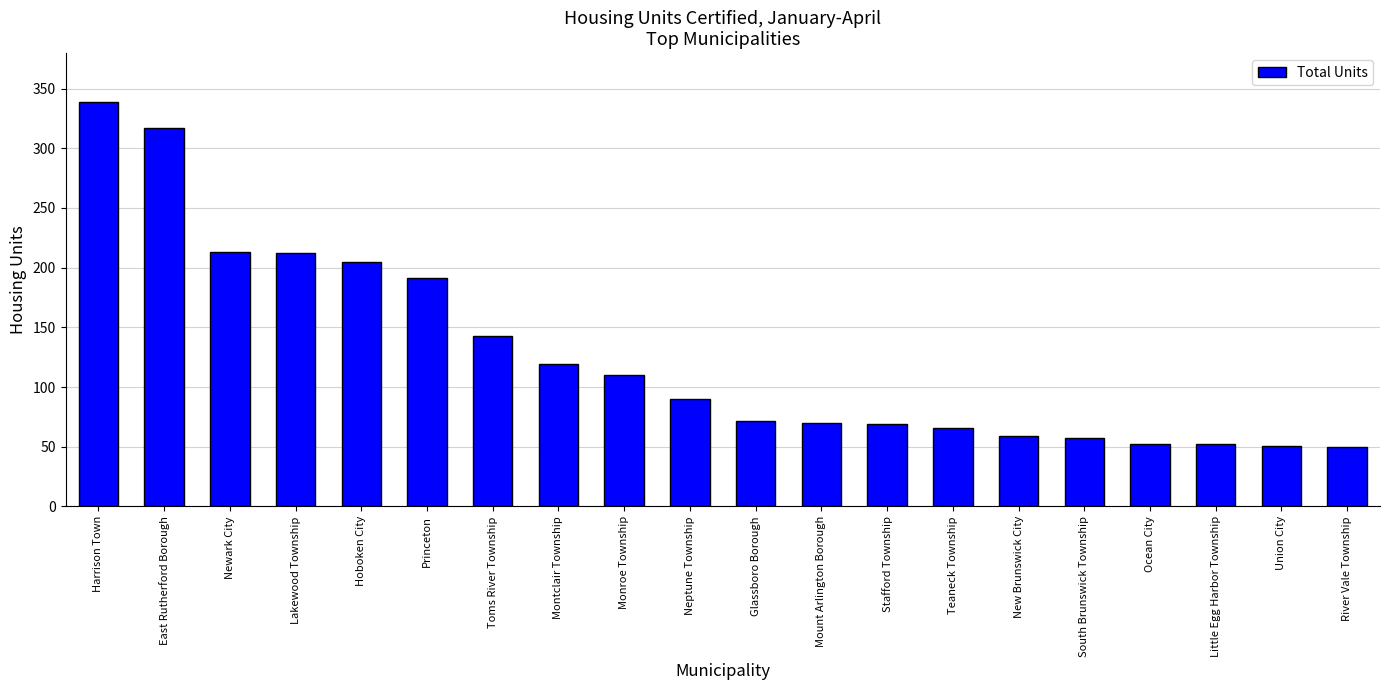

Approximately how many times larger is the value at Princeton compared to Glassboro Borough?

2.7